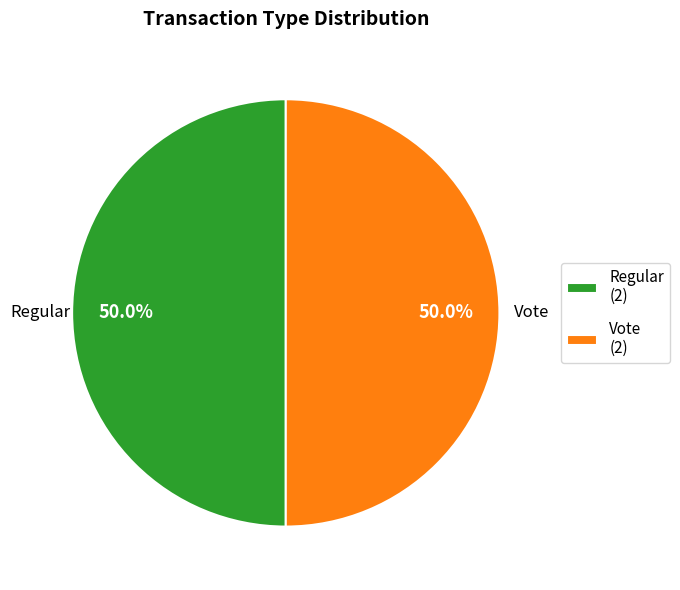

What percentage is the Vote slice, to the nearest percent?

50%